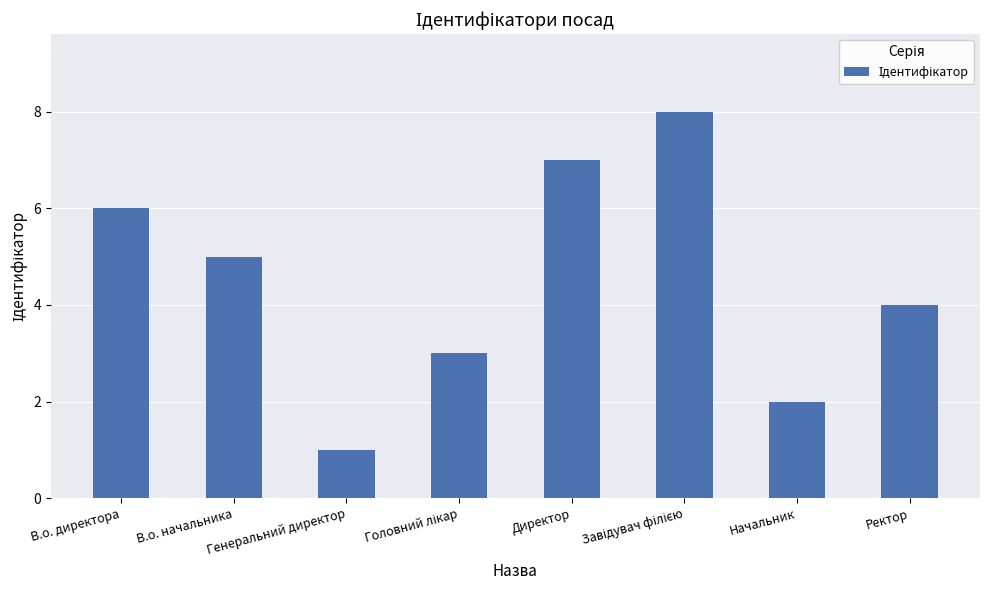

What is the value of the 1st bar from the left?

6